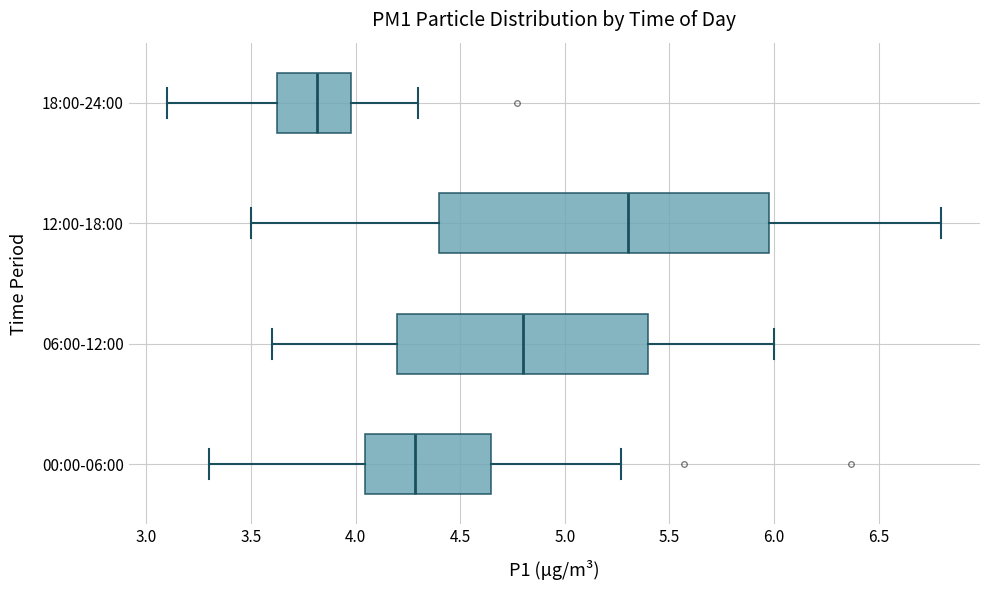

Reading bottom to top, read every box against the x-axis: the position of its median line, the range the box covers, and the ends of its whiskers. The values are not printed on the chart, so give them approximately, as read against the axis.

00:00-06:00: median 4.30, box 4.05 to 4.65, whiskers 3.30 to 5.25
06:00-12:00: median 4.80, box 4.20 to 5.40, whiskers 3.60 to 6.00
12:00-18:00: median 5.30, box 4.40 to 6.00, whiskers 3.50 to 6.80
18:00-24:00: median 3.80, box 3.60 to 4.00, whiskers 3.10 to 4.30